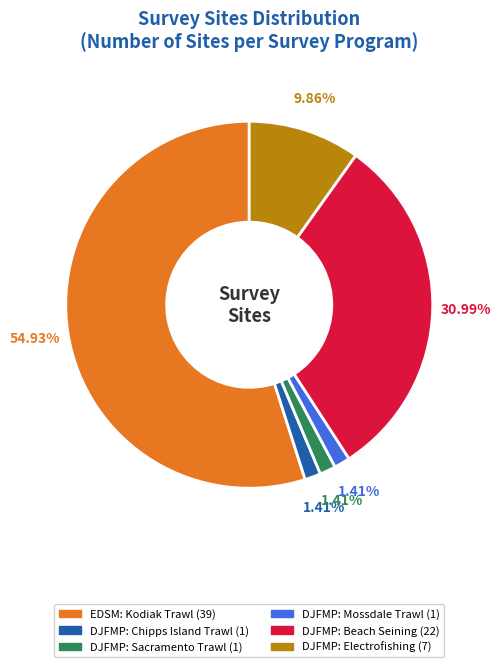

Which category has the biggest portion of the pie?

EDSM: Kodiak Trawl